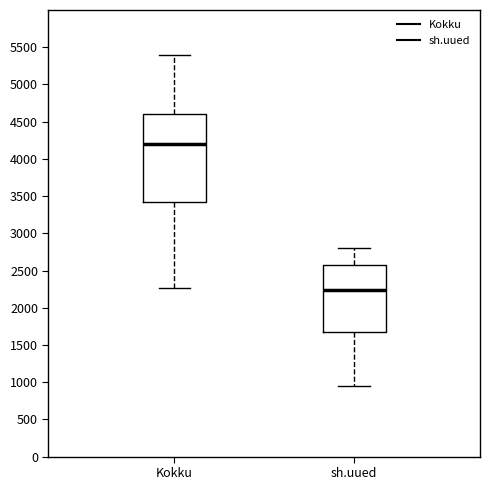

Where does the lower whisker of the box for sh.uued end on the y-axis? The values are not printed on the chart, so give them approximately, as read against the axis.

950